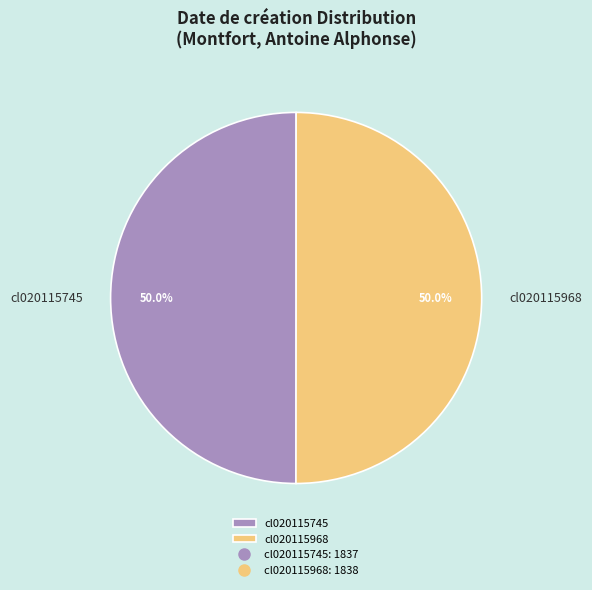

What percentage is the cl020115745 slice, to the nearest percent?

50%